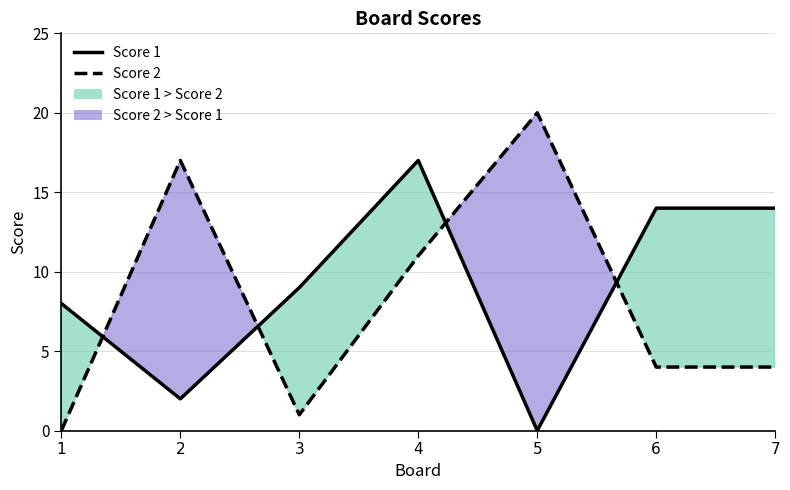

What is the sum of all Score 1 values?

64